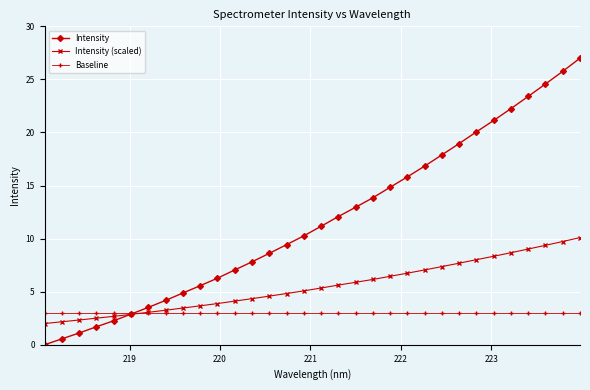

Rank the series by their average value, from lowest to highest.

Baseline, Intensity (scaled), Intensity